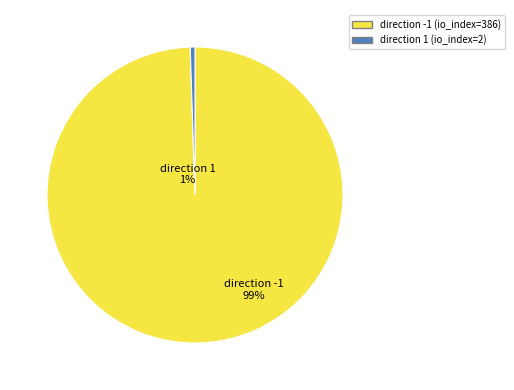

How much of the chart is everything except direction=1 (io_index=2)?

99.5%